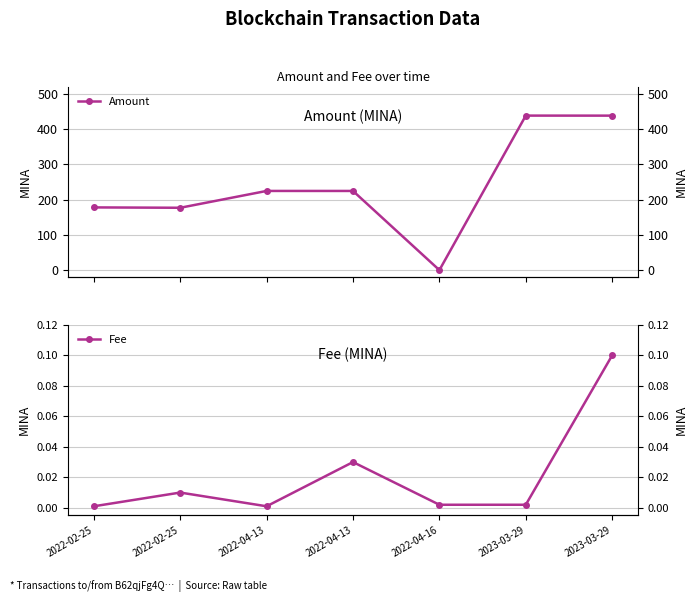

Between which two adjacent categories do Fee and Amount first intersect?

2022-04-13 and 2022-04-16